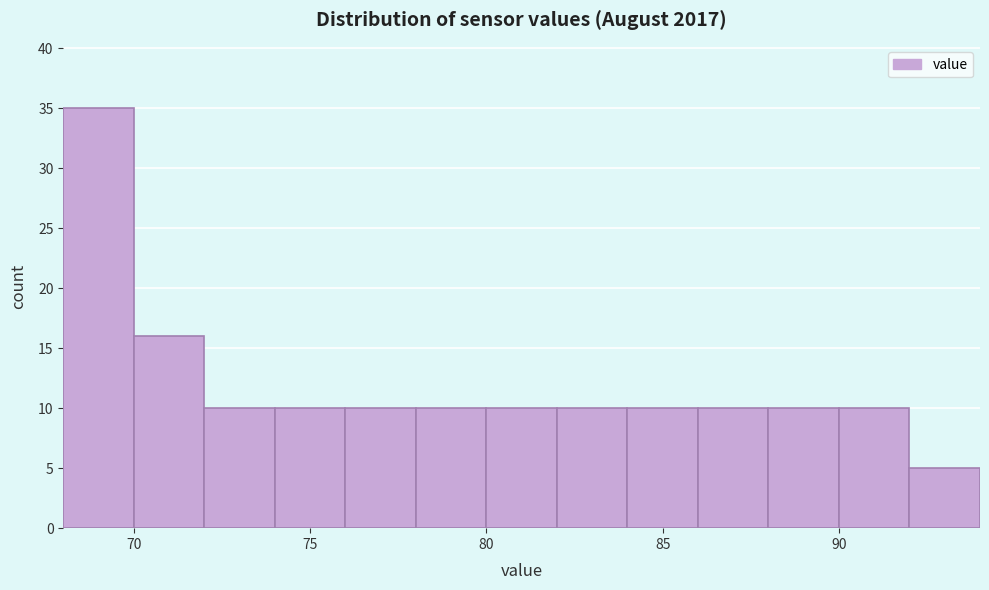

Which range on the x-axis has the tallest bar?

68 to 70